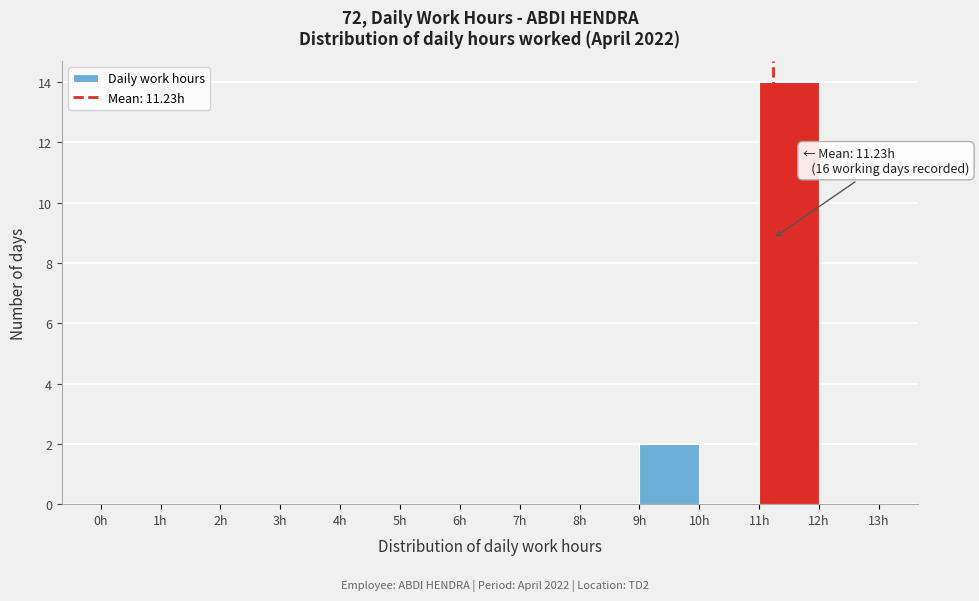

Over which range of the x-axis is the bar tallest?

11 to 12